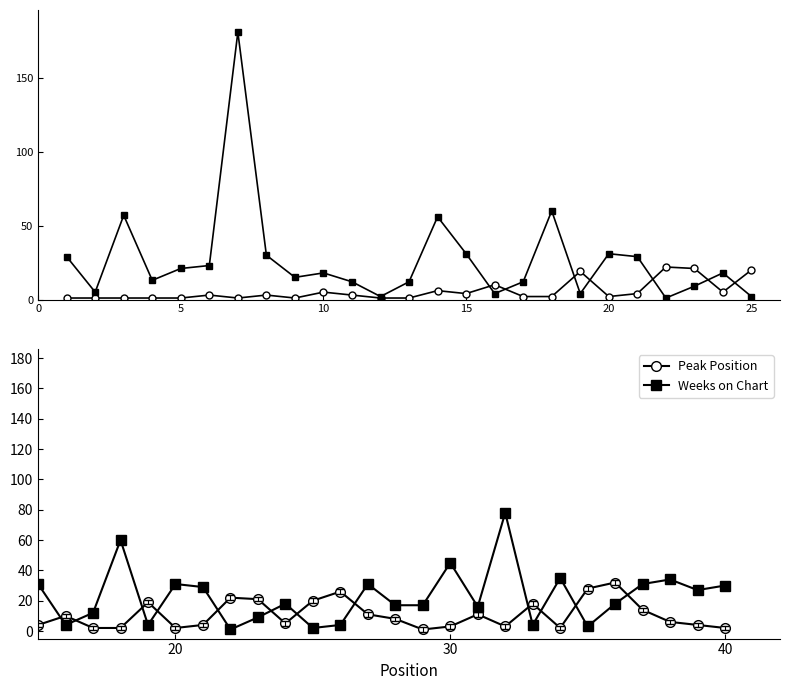

Which series has the widest spread of values?

Weeks on Chart